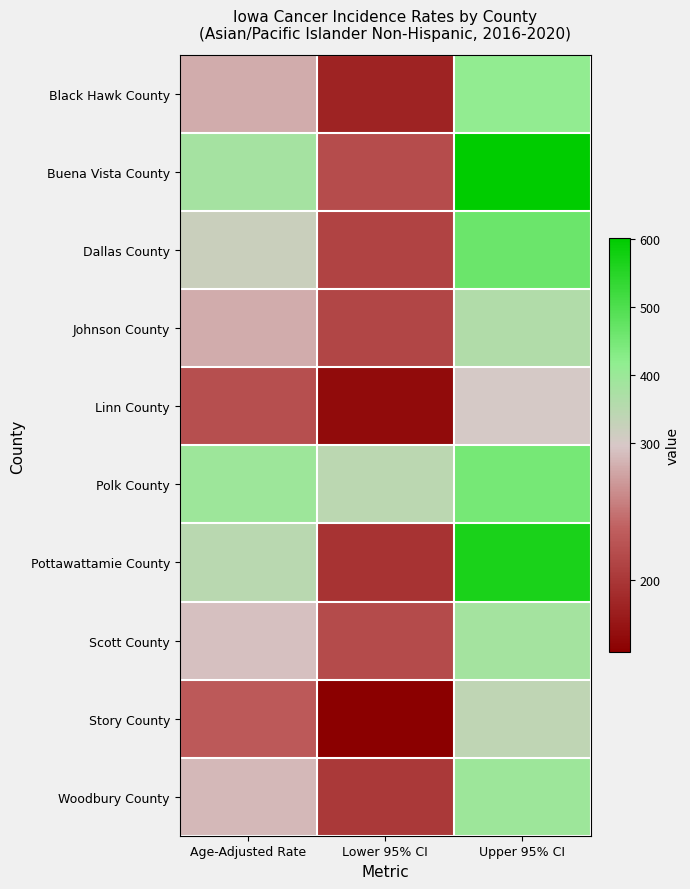

What is the greatest value displayed?

601.5